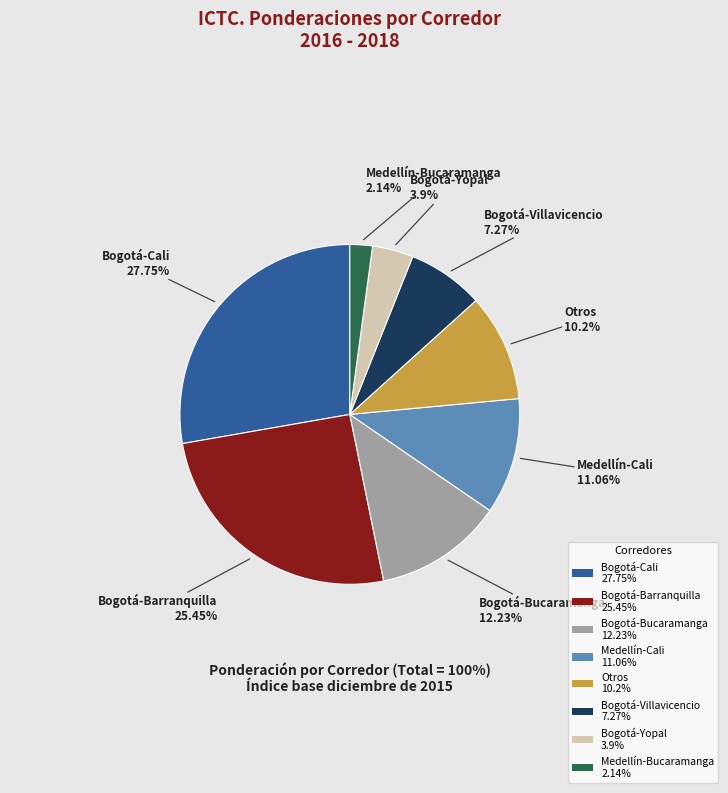

How many segments does this pie chart have?

8